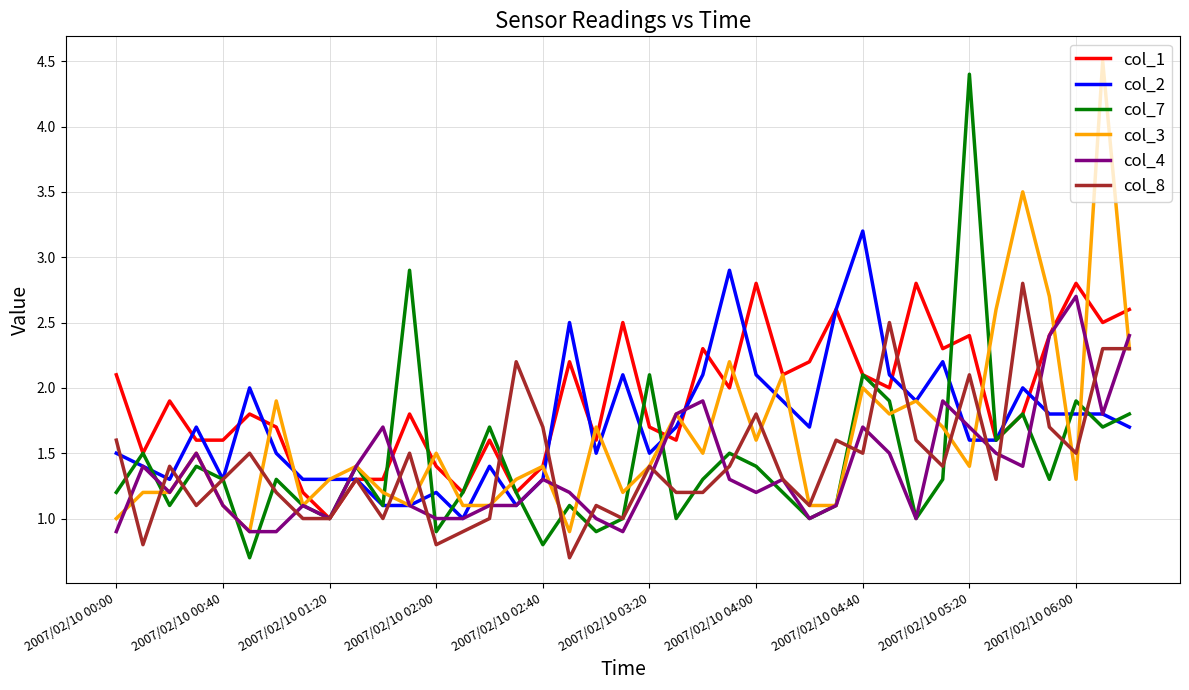

Which series has the largest total across all categories?

col_1